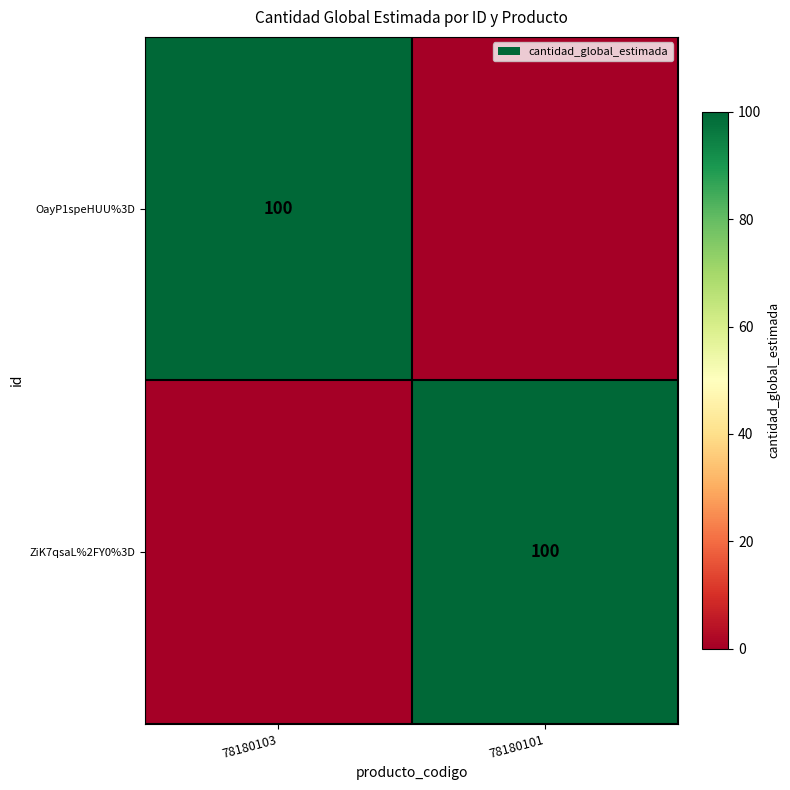

The value of ZiK7qsaL%2FY0%3D at 78180101 is 36. True or false?

False